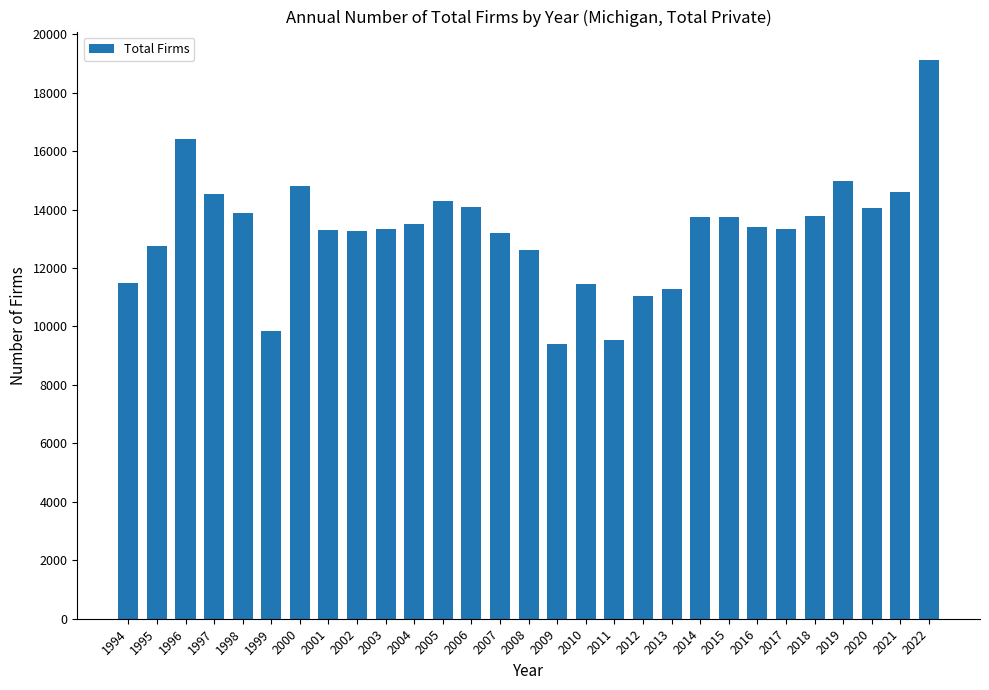

What is the value of the 22nd bar from the left?

13731